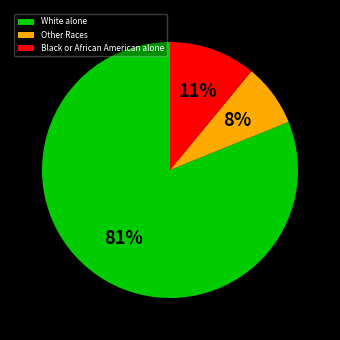

How many segments does this pie chart have?

3